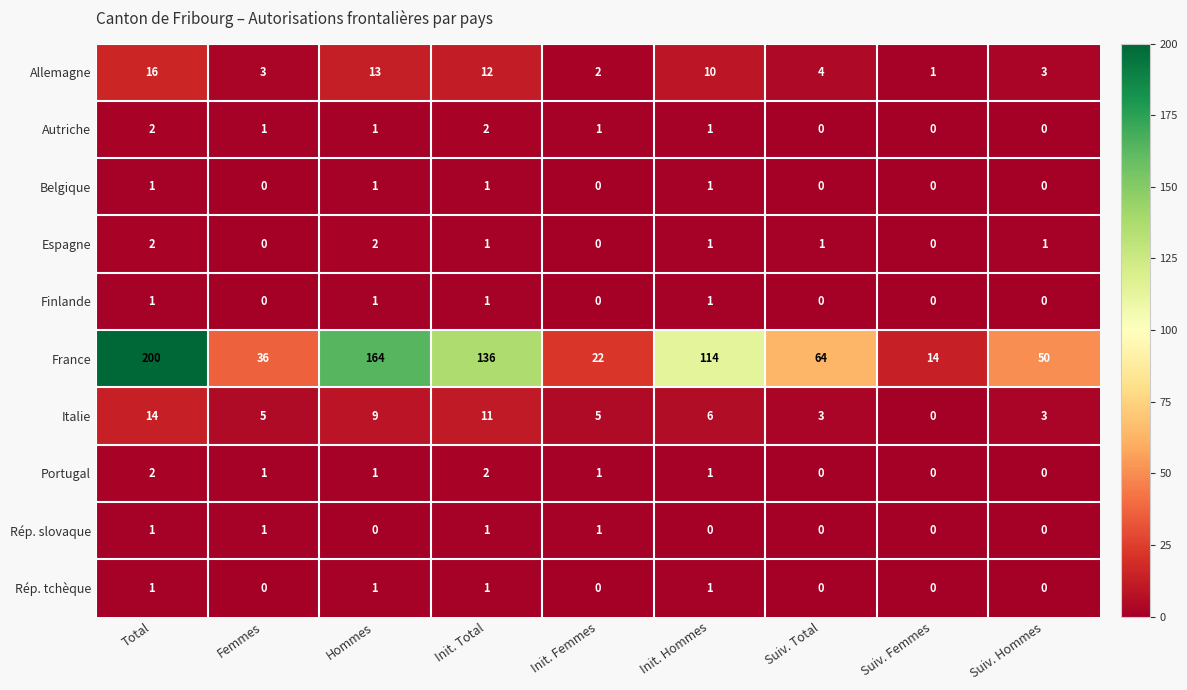

The value of France at Init. Femmes is 22. True or false?

True